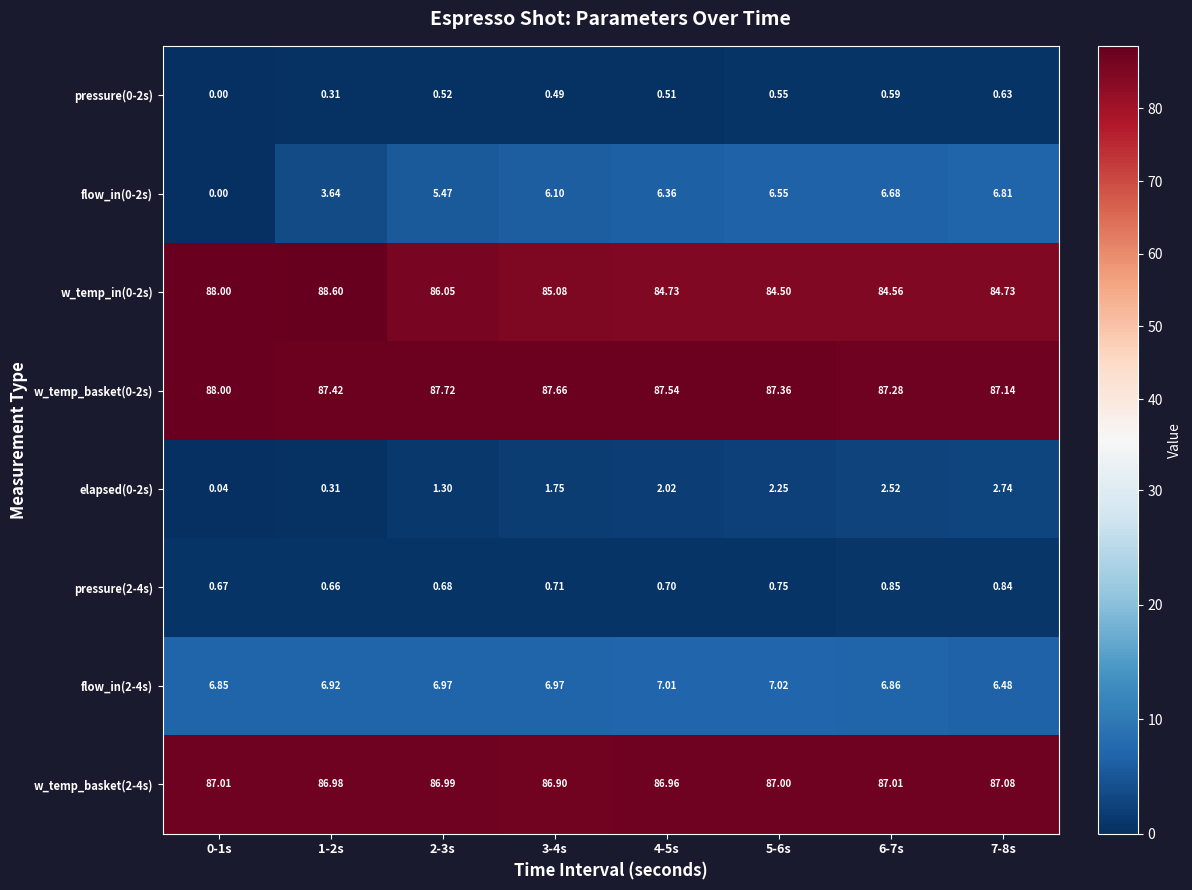

At which category is the sum across all series the highest?

7-8s